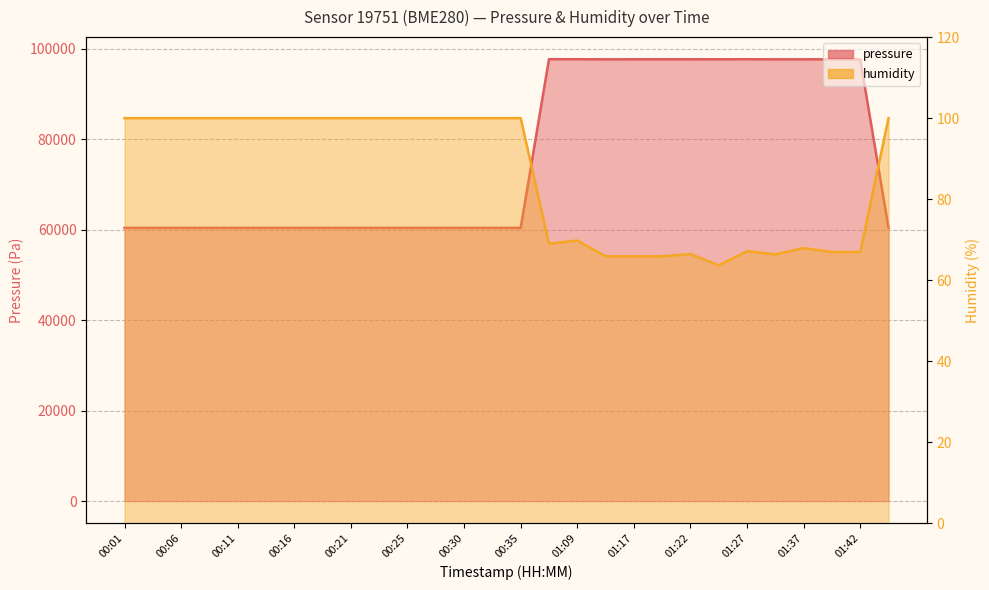

At which category does the chart reach its minimum across all series?

01:24